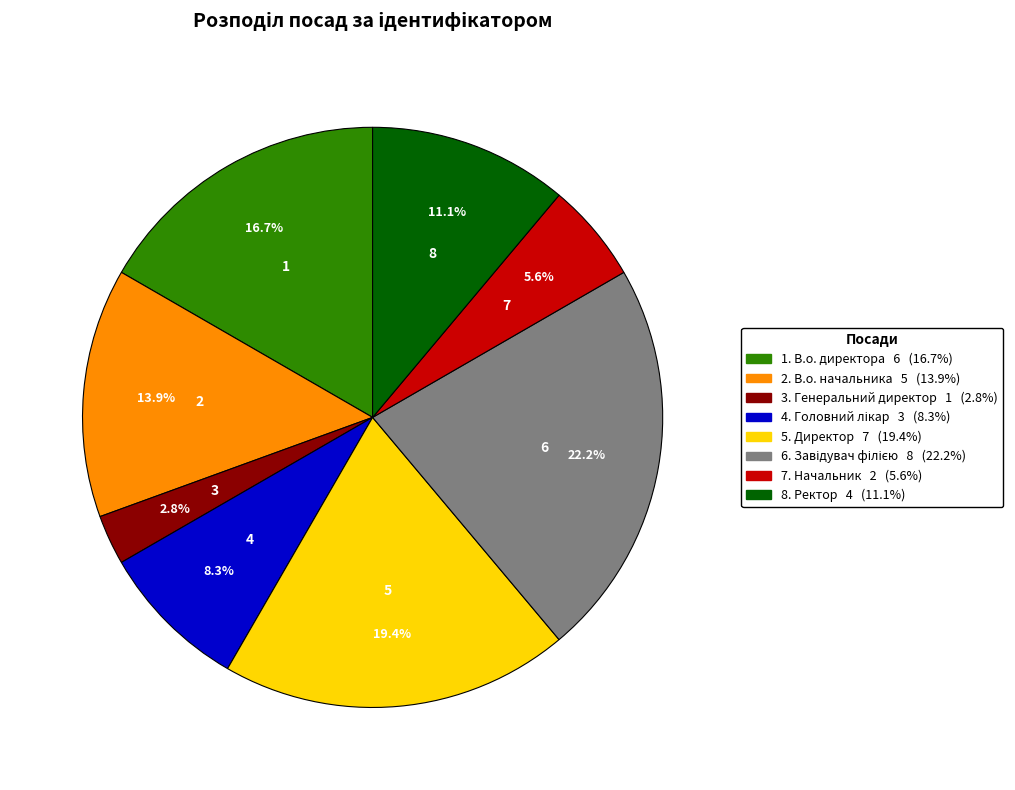

Does any single category account for the majority?

No